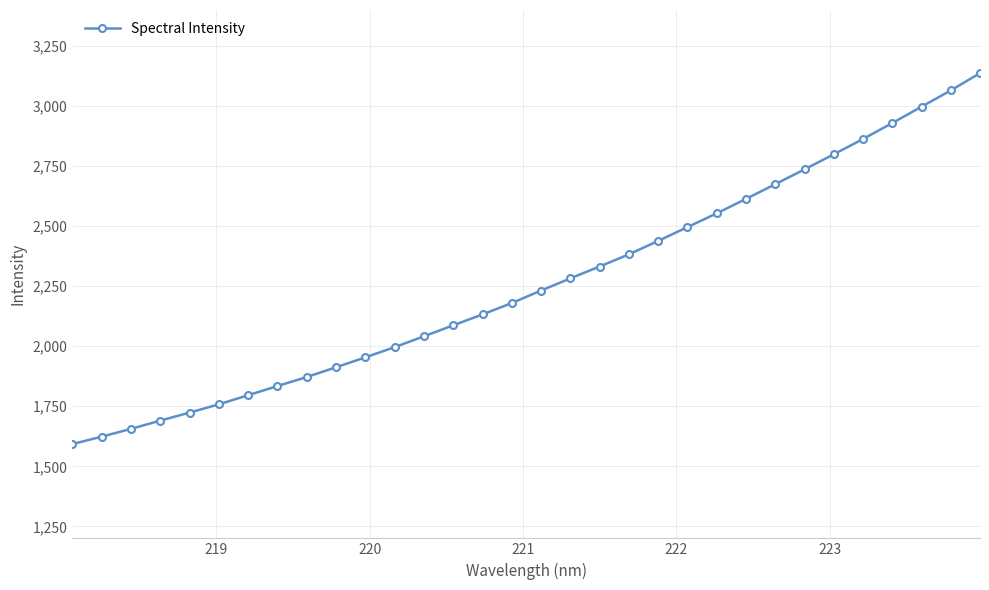

What is the value of the 32nd point from the left?

3137.1